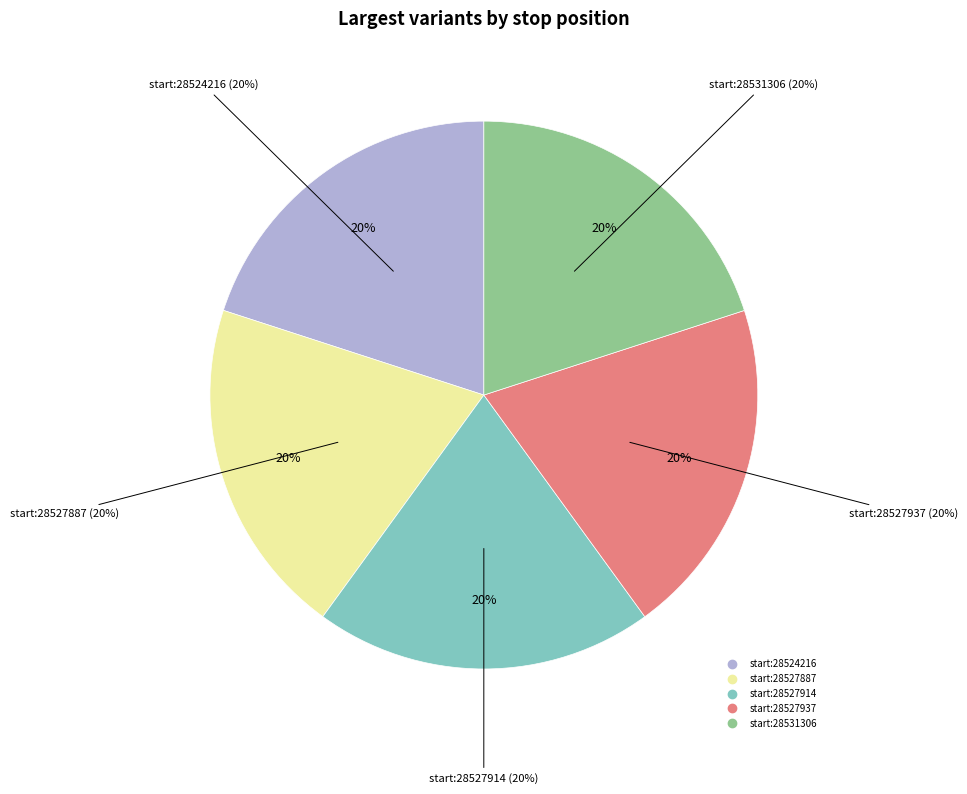

Which has a higher value, 28527937 or 28531306?

28531306